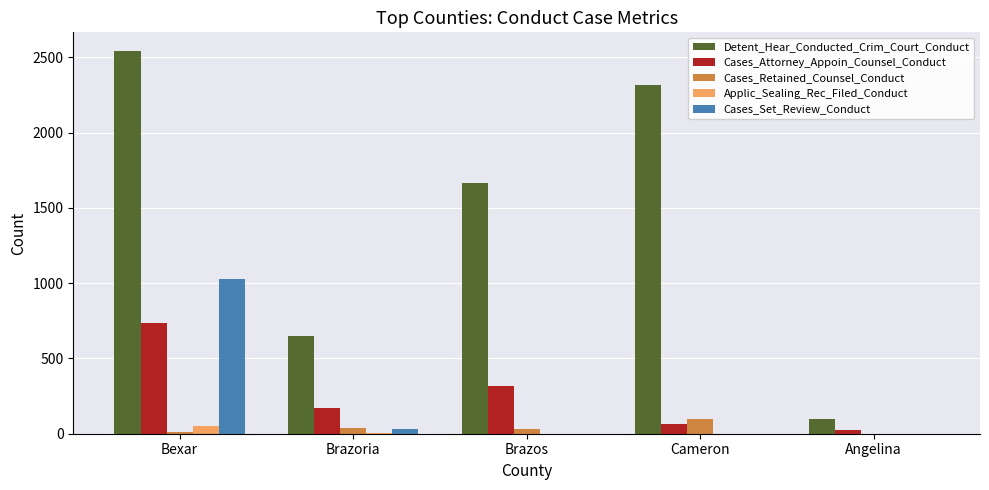

True or false: Cases_Set_Review_Conduct has a value of 241 at Bexar.

False